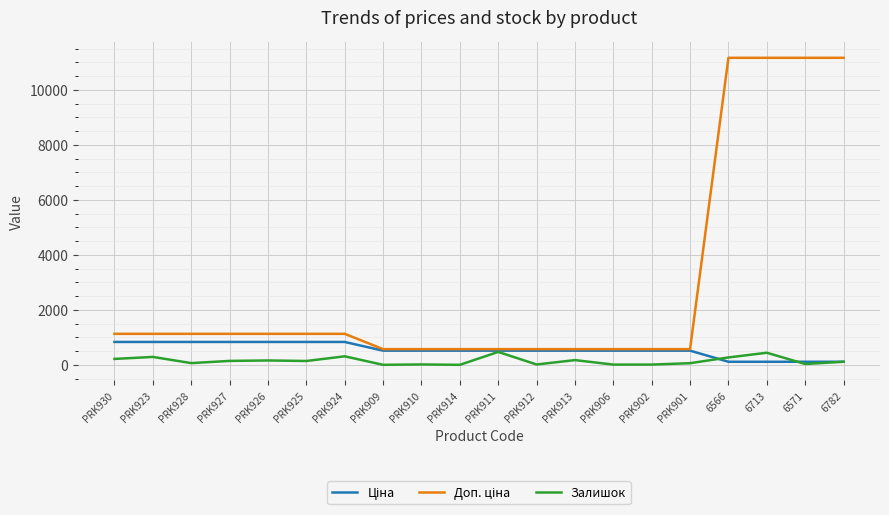

Is it true that Залишок equals 112.0 at 6782?

True